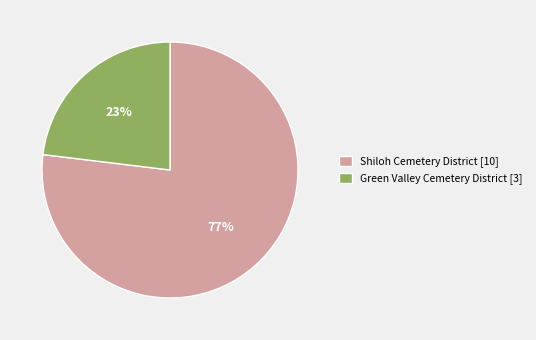

Is there any slice that represents more than half of the pie?

Yes